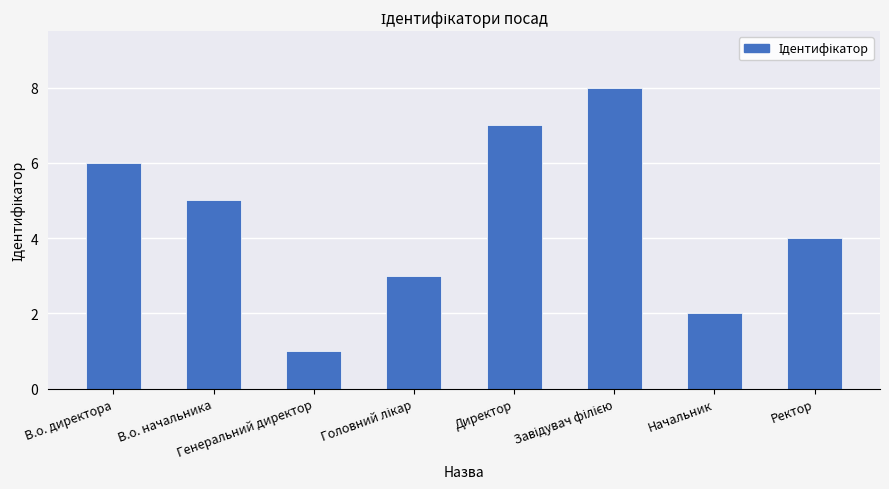

What is the greatest value displayed?

8